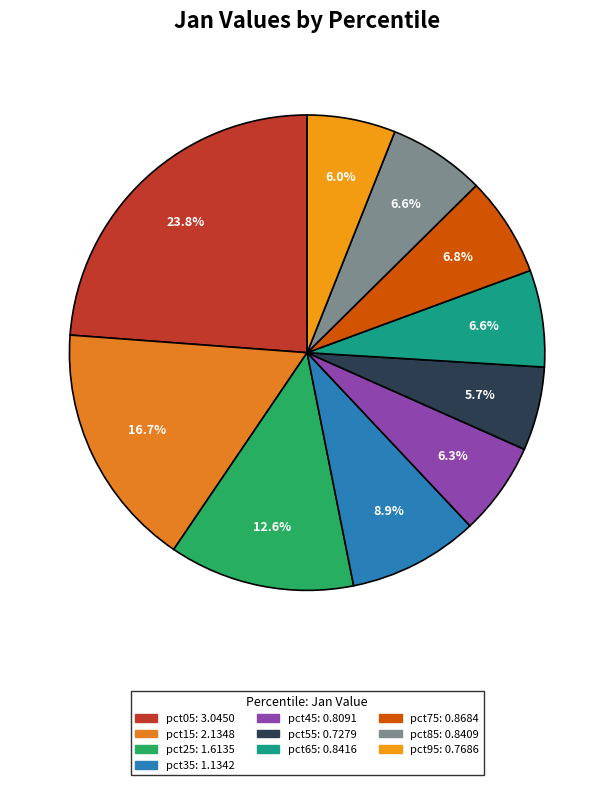

Rank the categories by value from lowest to highest.

pct55, pct95, pct45, pct85, pct65, pct75, pct35, pct25, pct15, pct05